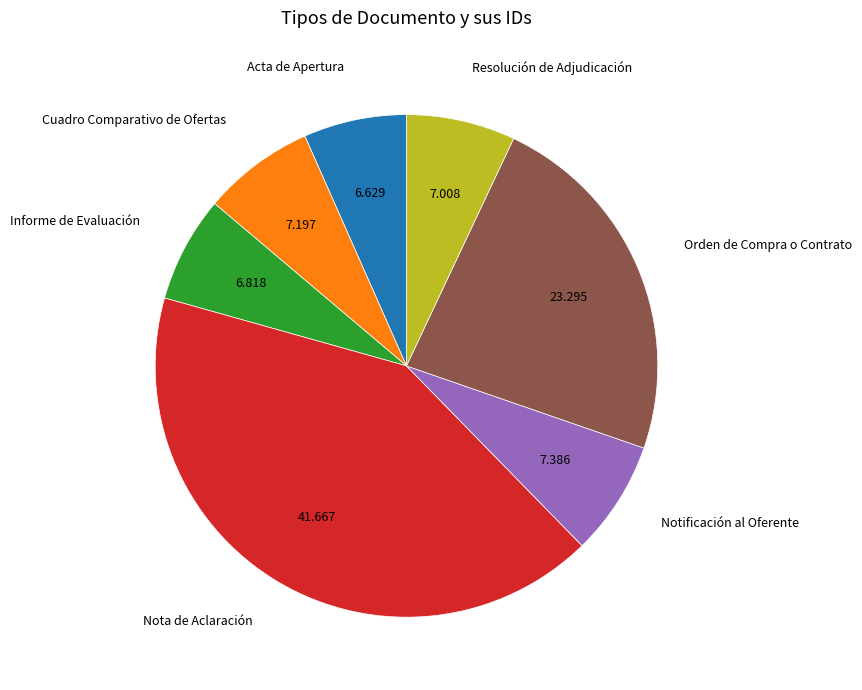

What is the largest slice in the pie chart?

Nota de Aclaración